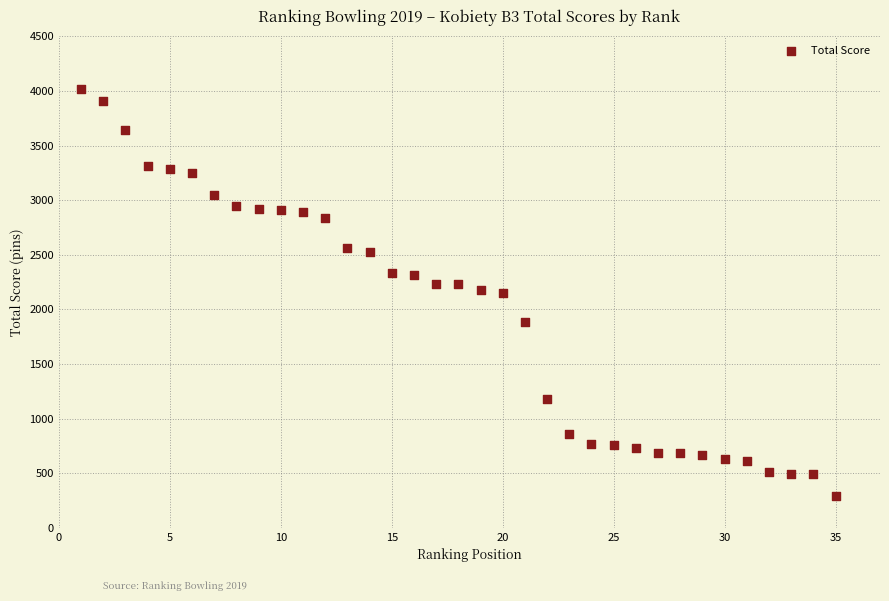

What is the range of Y values (max minus min)?

3721